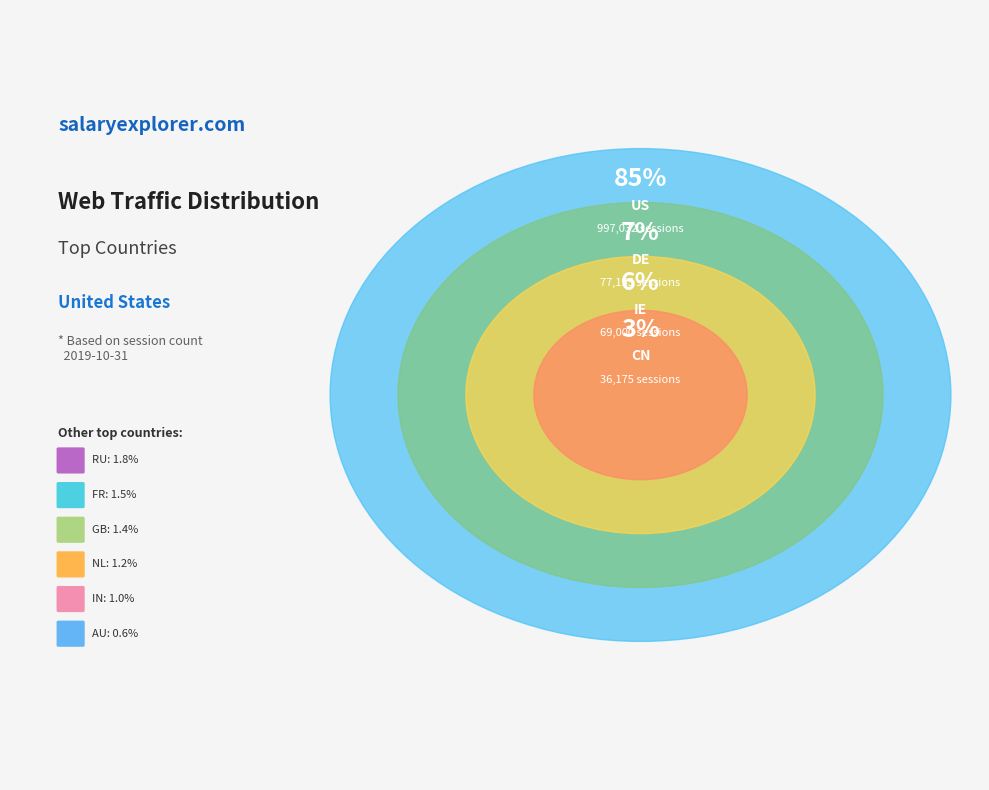

Between DE and IN, which is larger?

DE